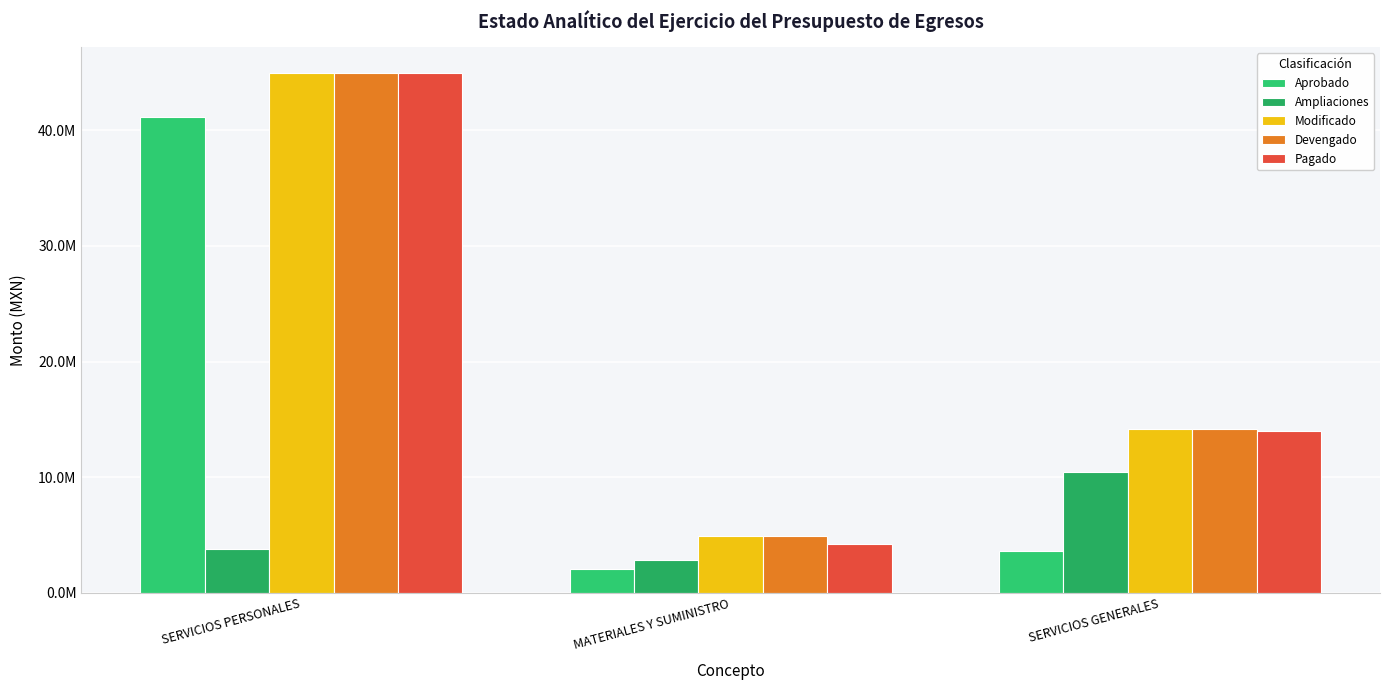

Are the bars horizontal?

No